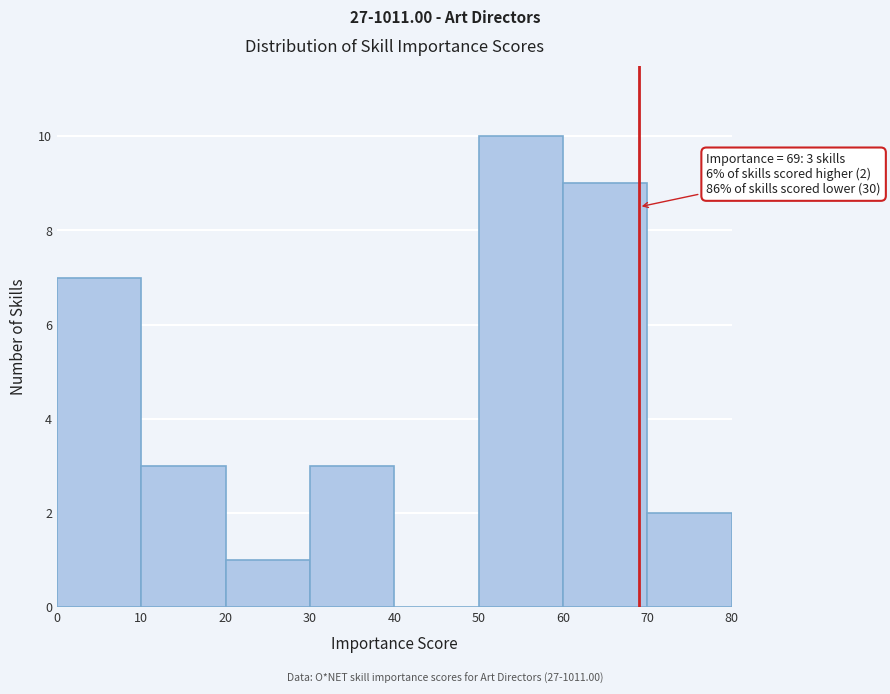

Over which range of the x-axis is the bar tallest?

50 to 60